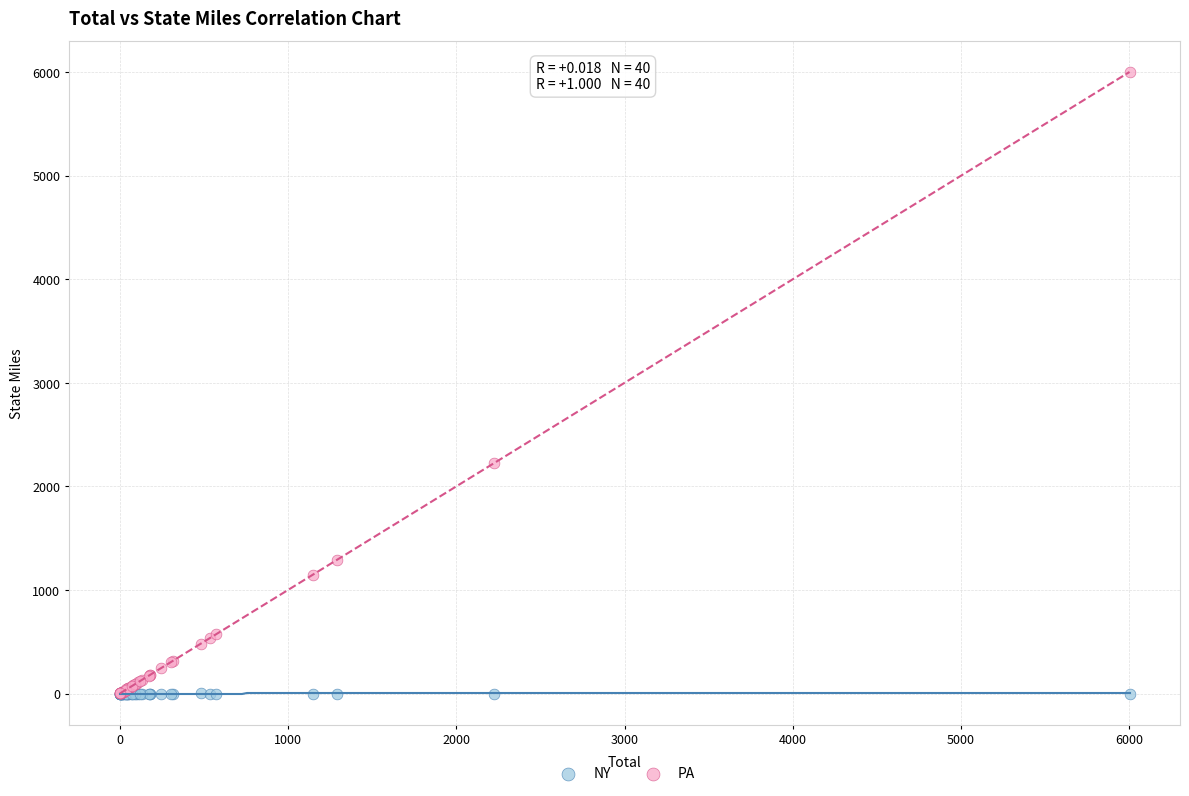

Which series has the largest Y range (max minus min)?

PA